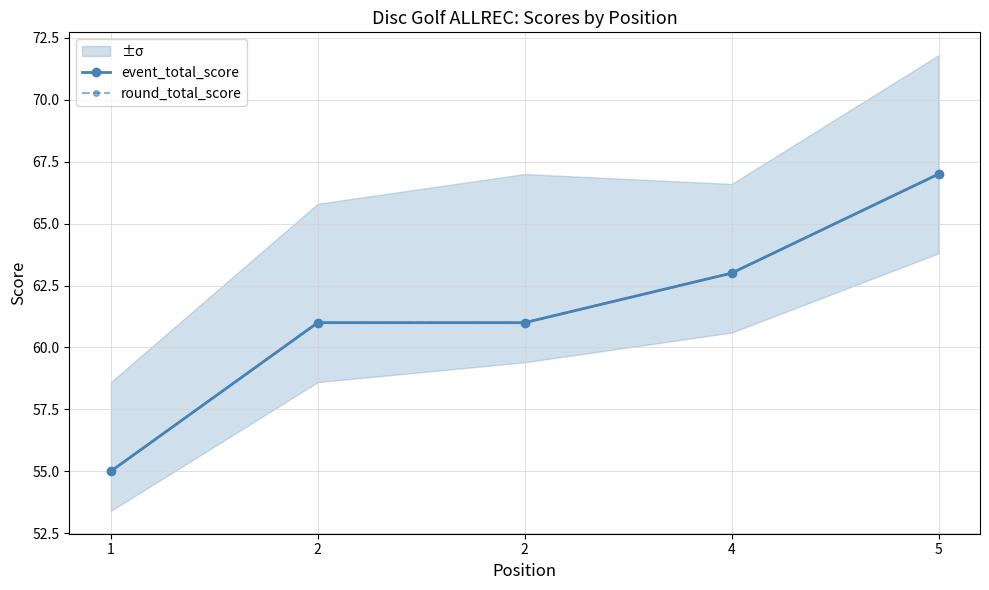

At how many categories does at least one series exceed 56?

4